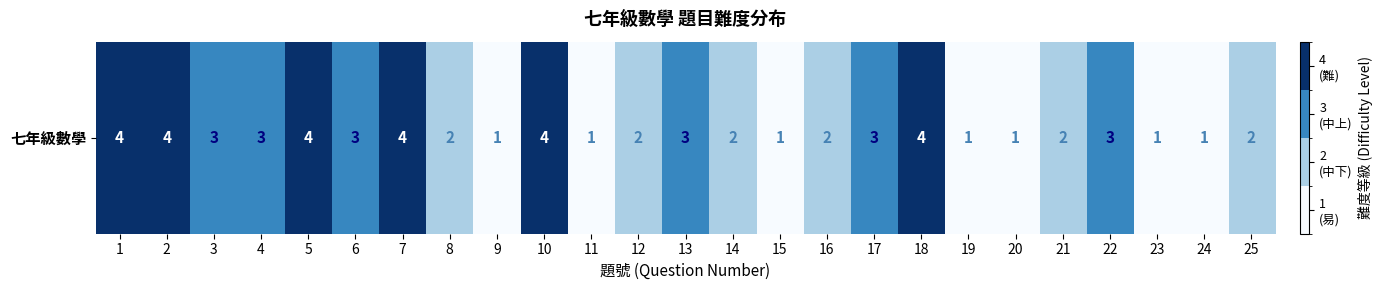

What is the change in value from 2 to 4?

-1